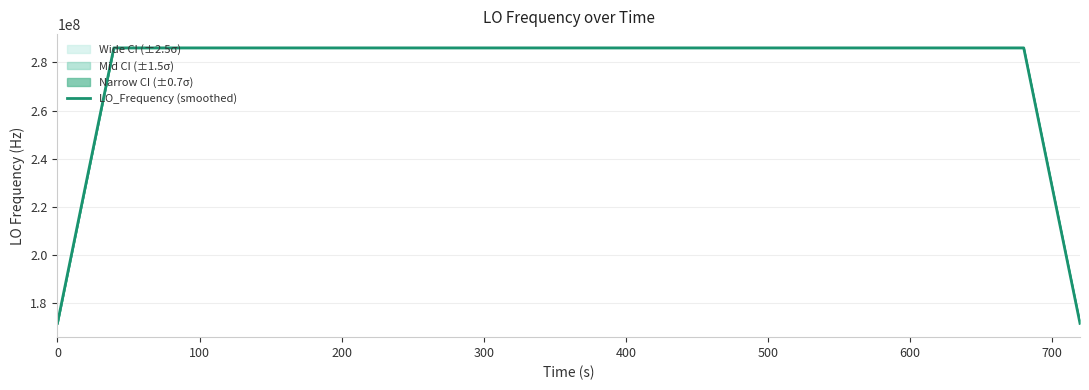

What is the minimum value for LO_Frequency (smoothed)?

171628197.0